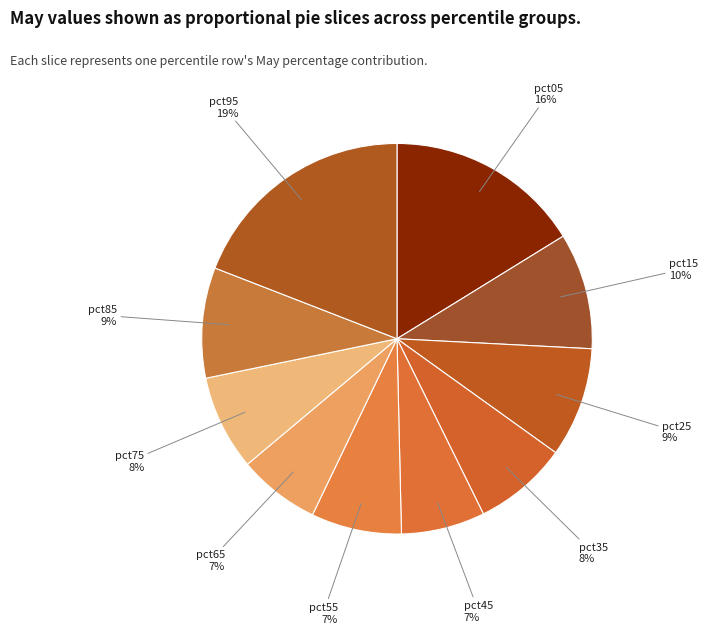

Which slice is the smallest?

pct65